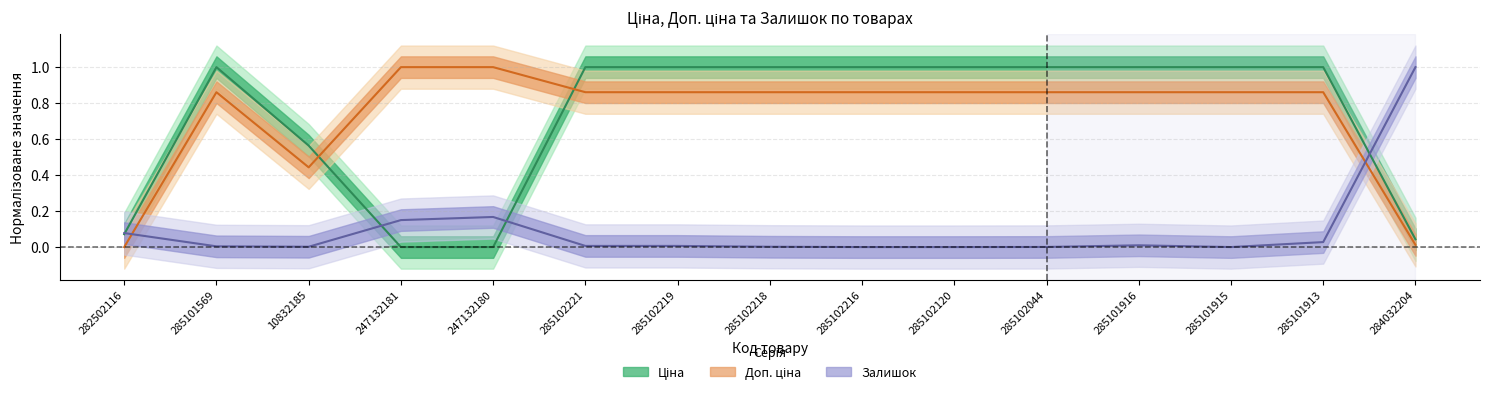

How many interior local peaks does the Доп. ціна series have?

1